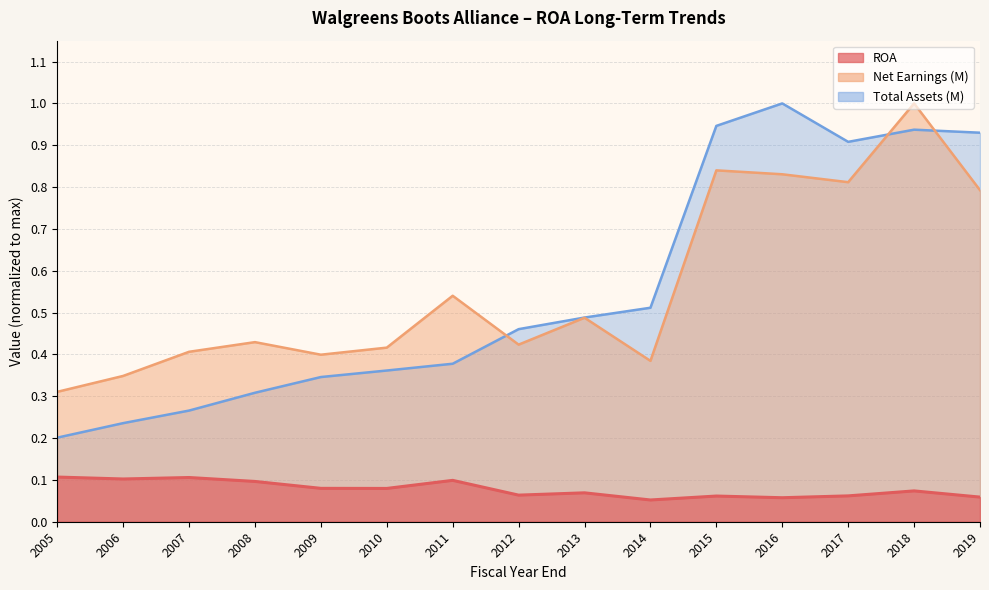

How many series are shown in this chart?

3